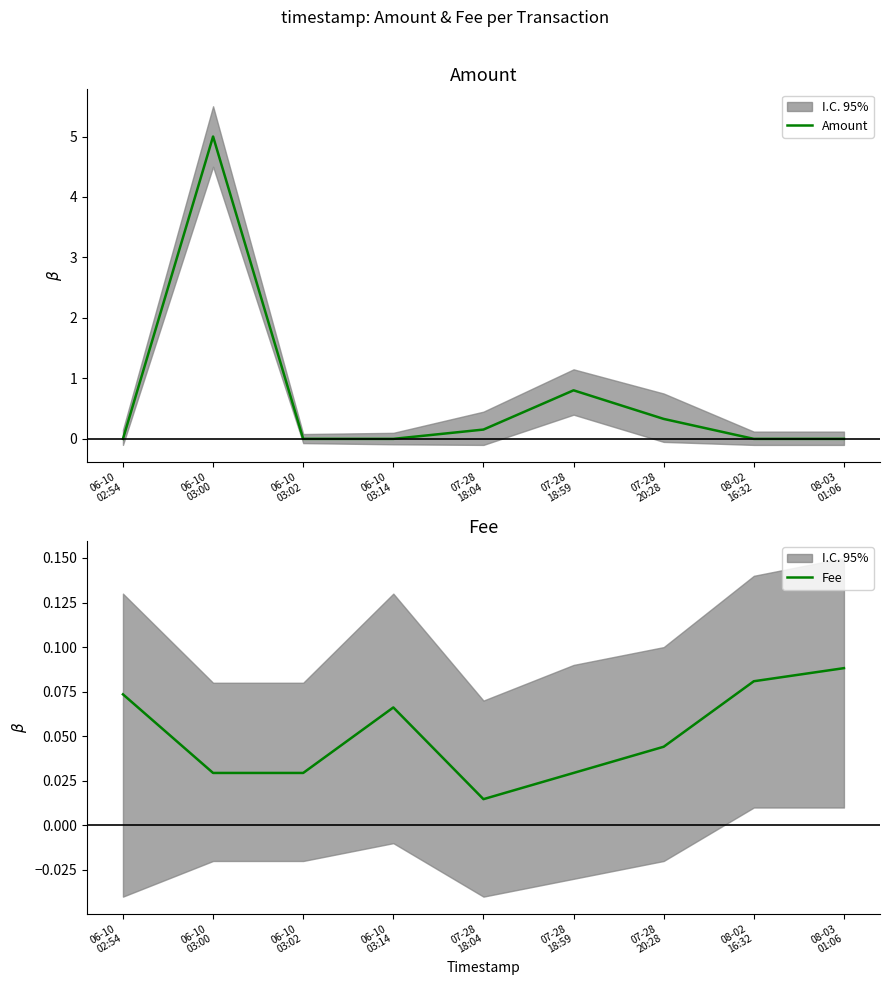

What is the label of the 9th point from the left?

08-03
01:06